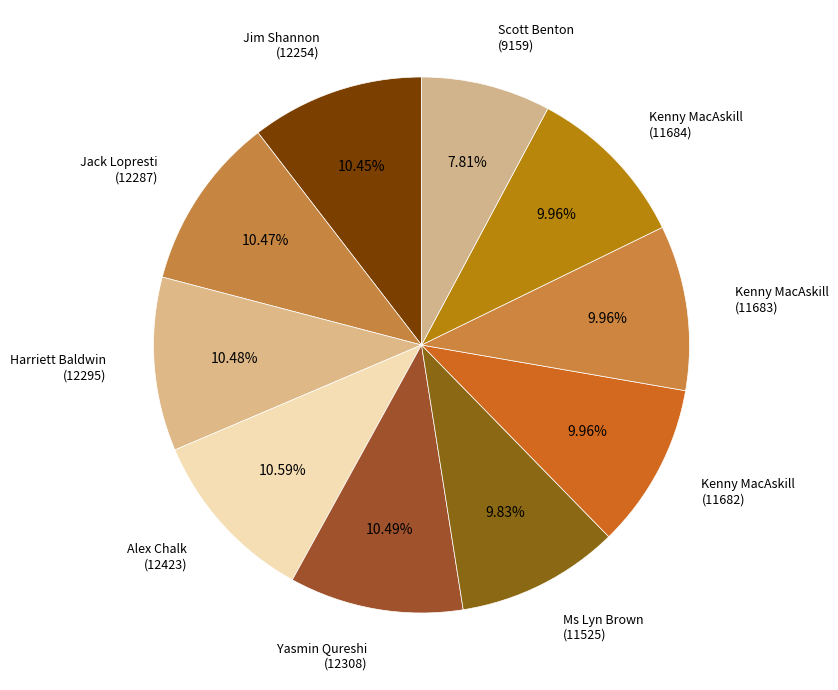

Is there any slice that represents more than half of the pie?

No